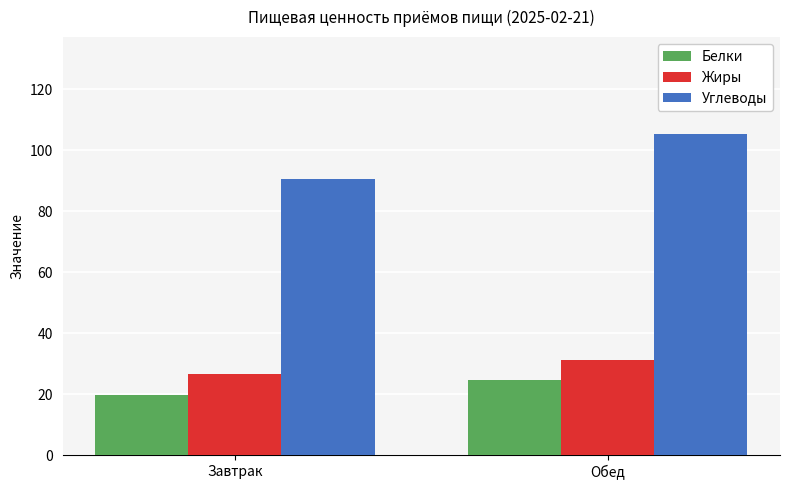

Is it true that Белки equals 5.0 at Обед?

False